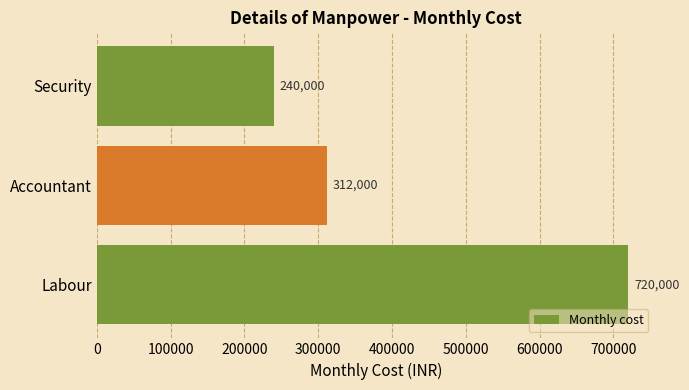

Reading bottom to top, list all the values displayed in this chart.

Labour=720000	Accountant=312000	Security=240000